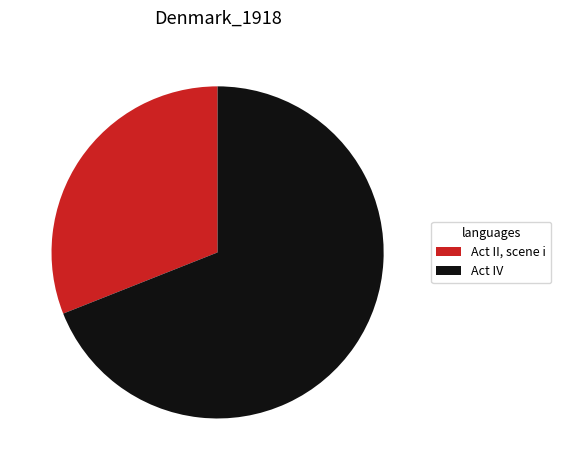

Do Act IV and Act II, scene i together represent more than half of the pie?

Yes